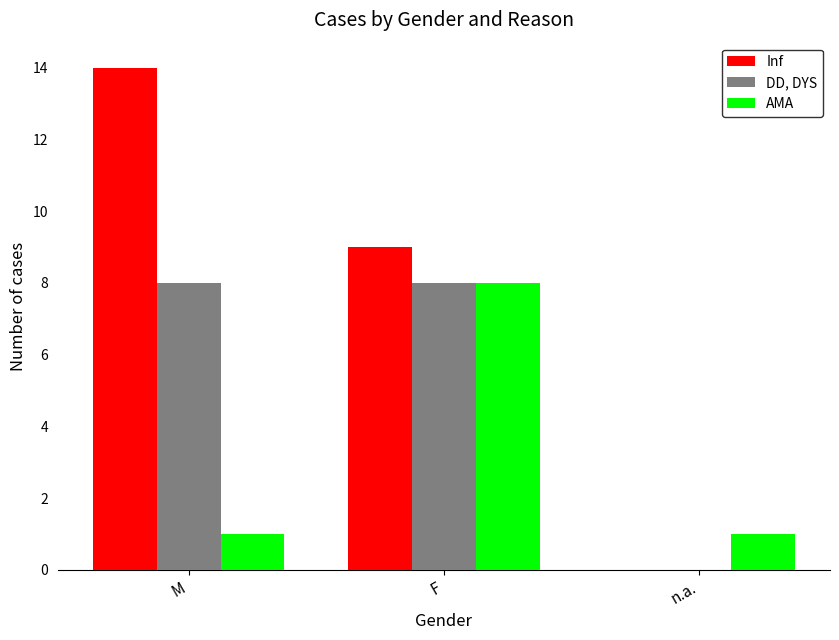

Between M and F, which series saw the biggest shift?

AMA